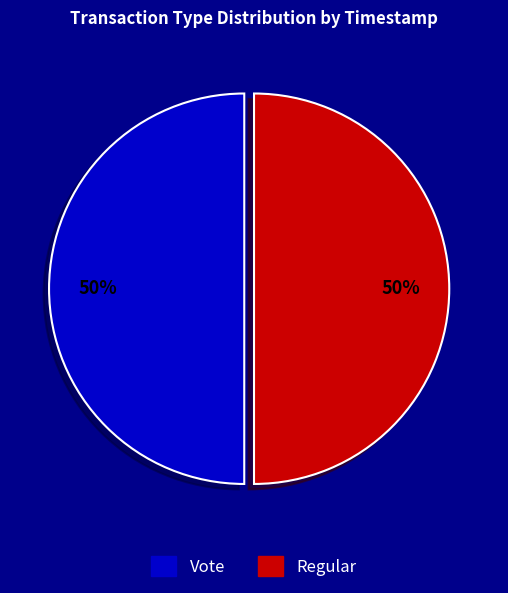

Approximately how many times larger is the value at Regular compared to Vote?

1.0